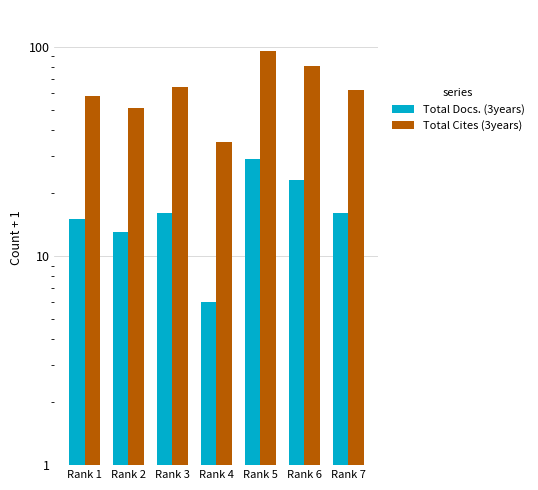

The Total Docs. (3years) series shows 9 at Rank 2. True or false?

False